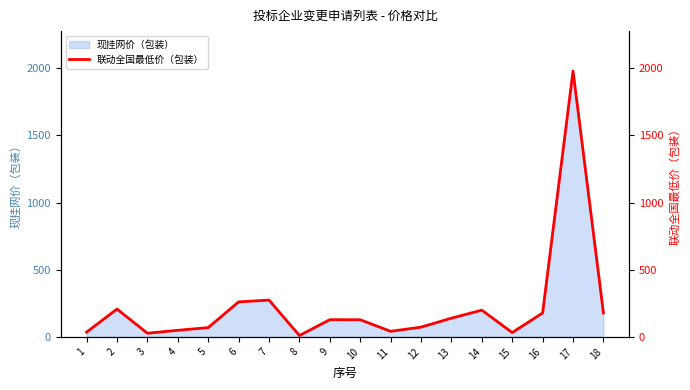

Reading right to left, extract all data points from this chart.

18=178.0	17=1980.0	16=178.0	15=32.0	14=198.8	13=139.3	12=72.3	11=41.3	10=127.5	9=128.0	8=10.0	7=273.9	6=260.5	5=69.0	4=49.0	3=27.1	2=207.0	1=35.1